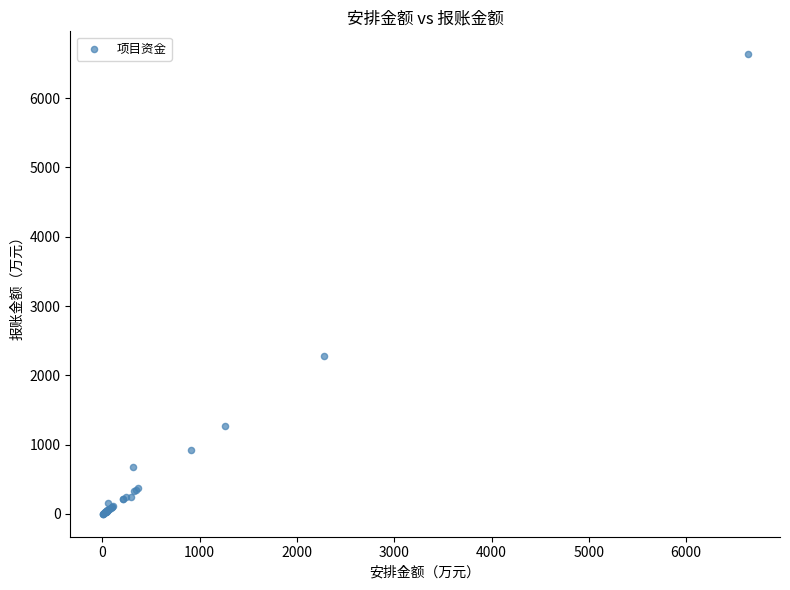

What Y value in the scatter plot is closest to 3317?

2279.3